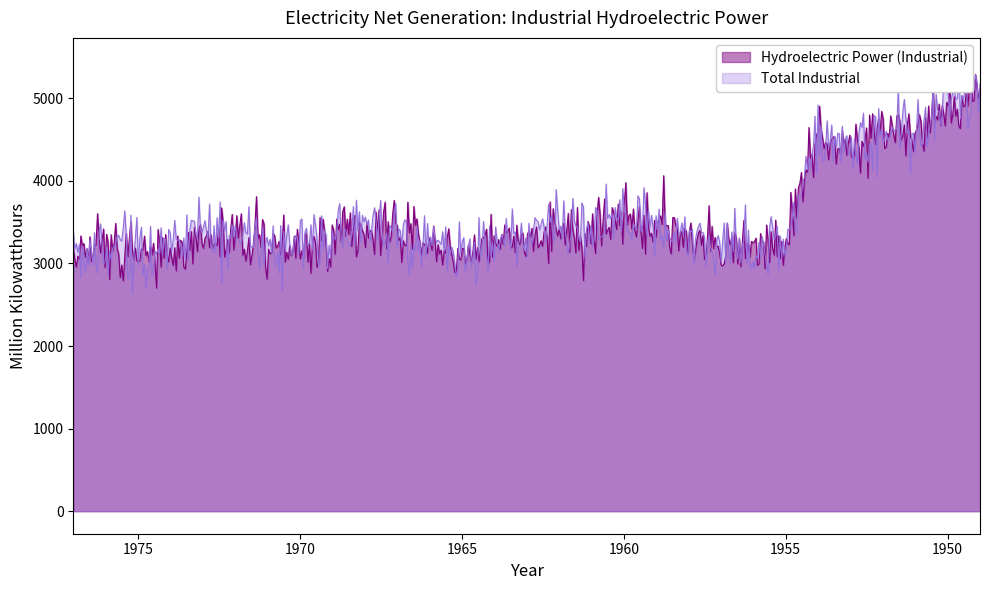

Does the chart have visible grid lines?

No